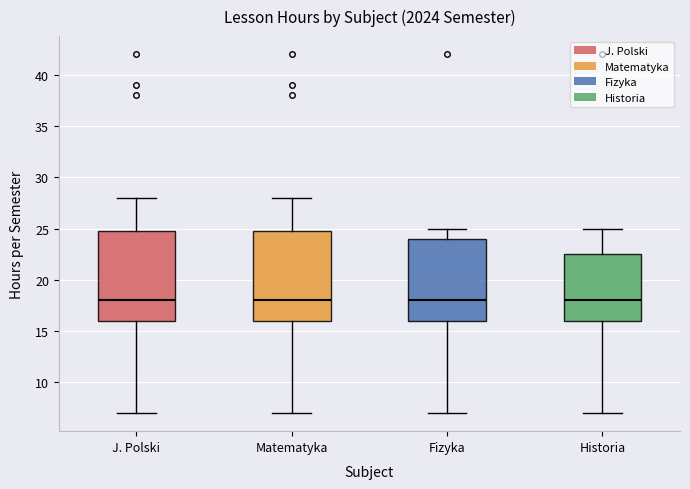

Where is the upper edge of the box for Matematyka on the y-axis? The values are not printed on the chart, so give them approximately, as read against the axis.

25.0